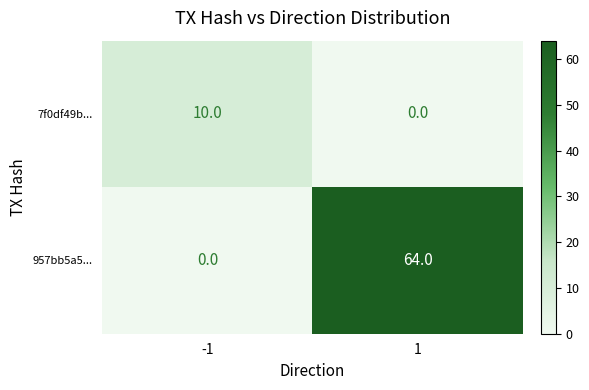

Which series changed the most between -1 and 1?

957bb5a5...